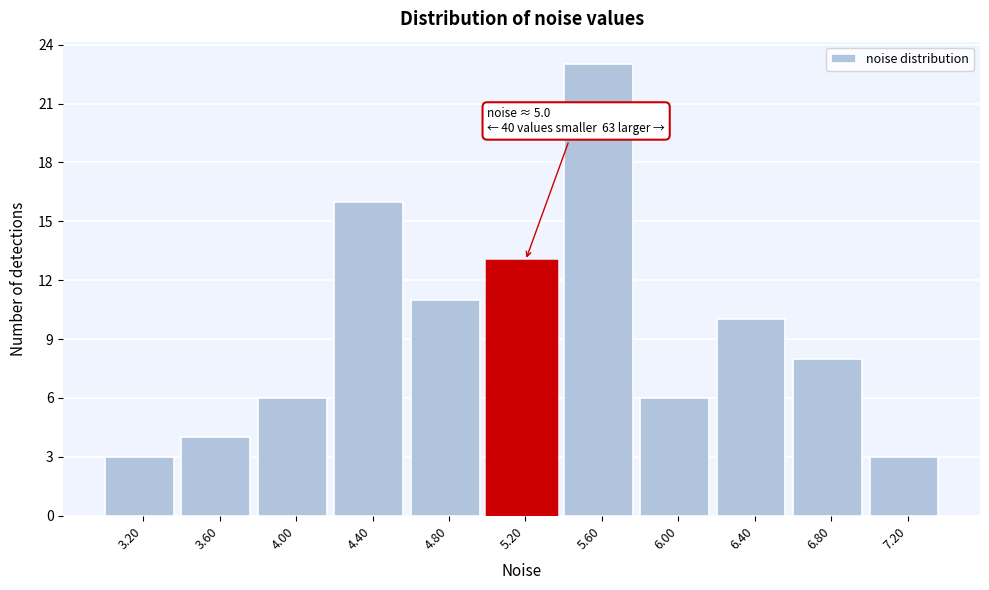

Which range on the x-axis has the tallest bar?

5.4 to 5.8